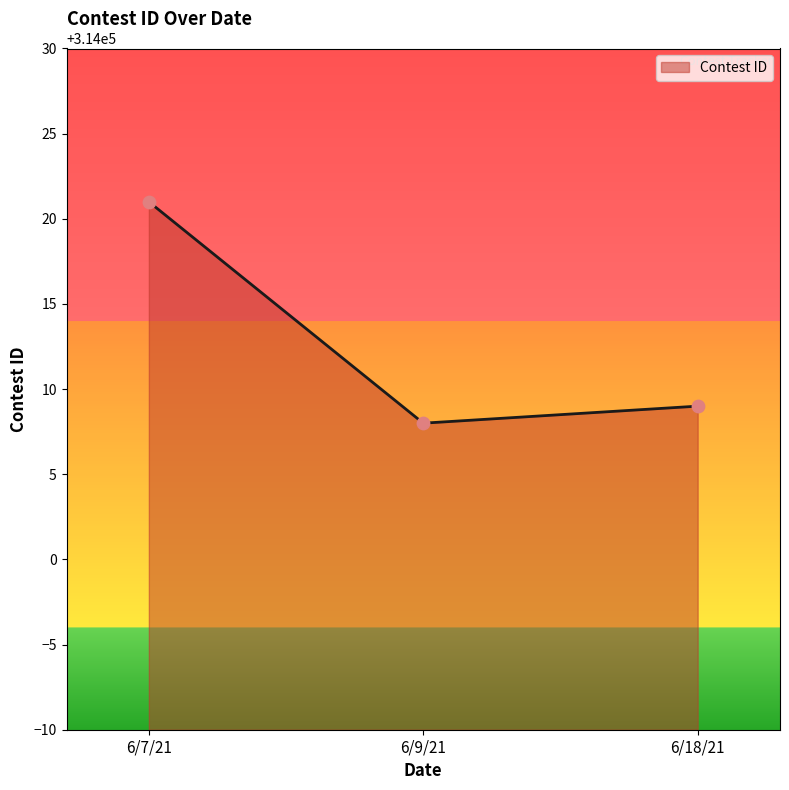

What is the change in value from 6/7/21 to 6/9/21?

-13